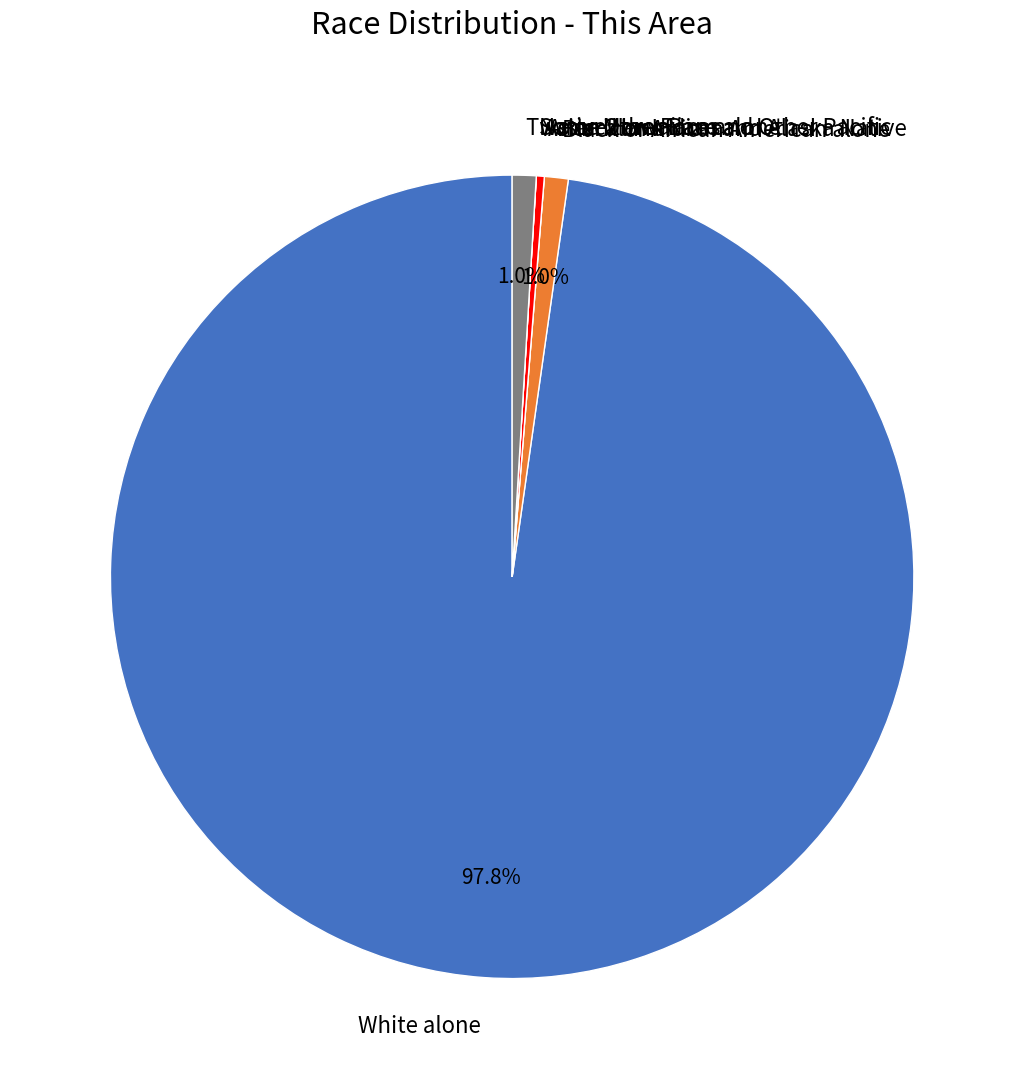

What is the largest slice in the pie chart?

White alone